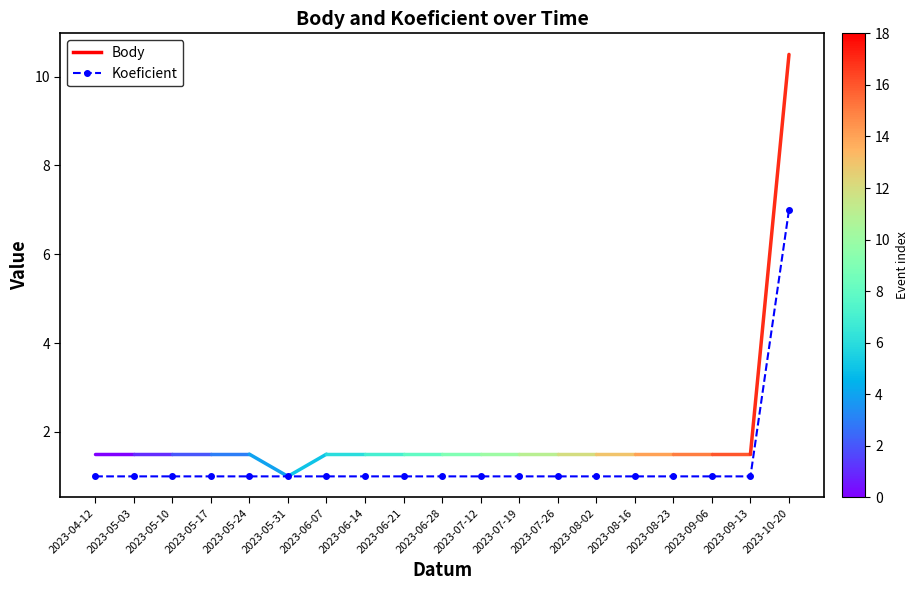

Reading left to right, what are all the values shown in this chart?

2023-04-12=1	2023-05-03=1	2023-05-10=1	2023-05-17=1	2023-05-24=1	2023-05-31=1	2023-06-07=1	2023-06-14=1	2023-06-21=1	2023-06-28=1	2023-07-12=1	2023-07-19=1	2023-07-26=1	2023-08-02=1	2023-08-16=1	2023-08-23=1	2023-09-06=1	2023-09-13=1	2023-10-20=7